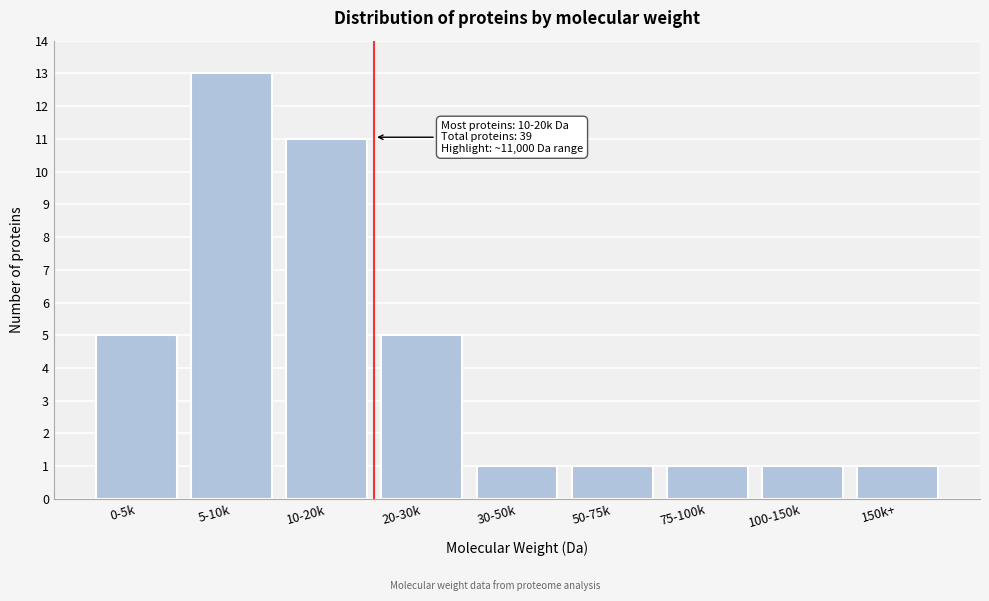

Reading left to right, what are all the values shown in this chart?

5	13	11	5	1	1	1	1	1